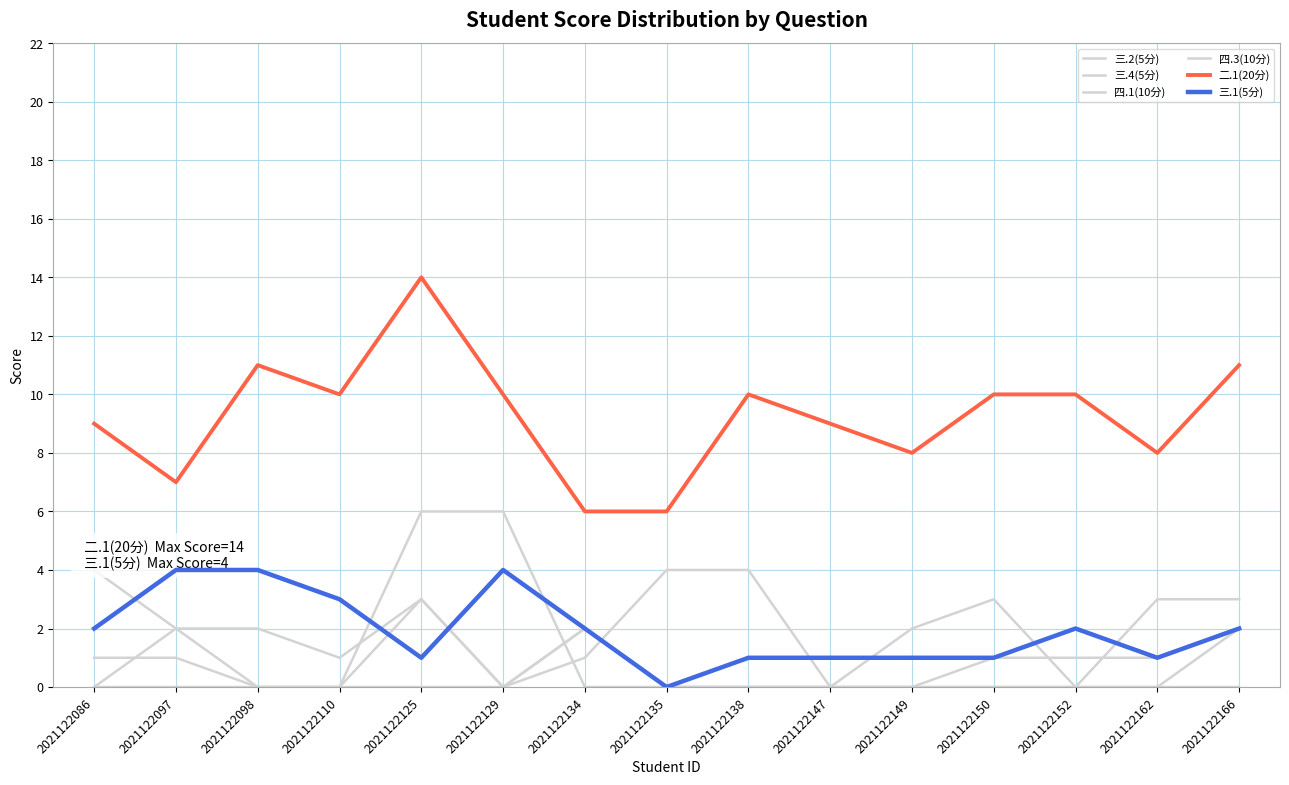

The 四.1(10分) series shows -2 at 2021122129. True or false?

False